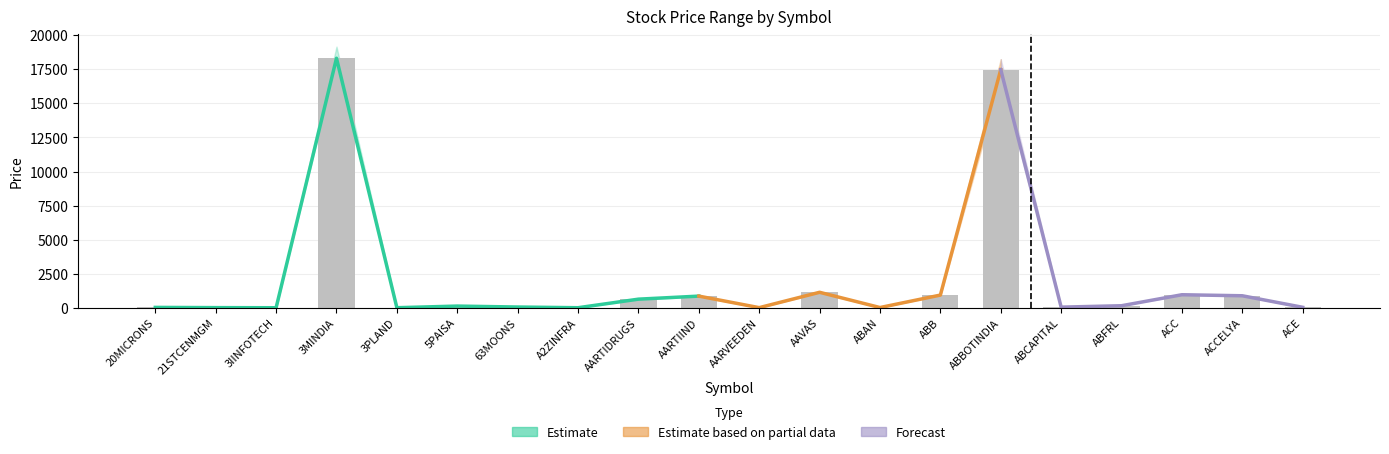

What is the sum of all HIGH values?

43561.8